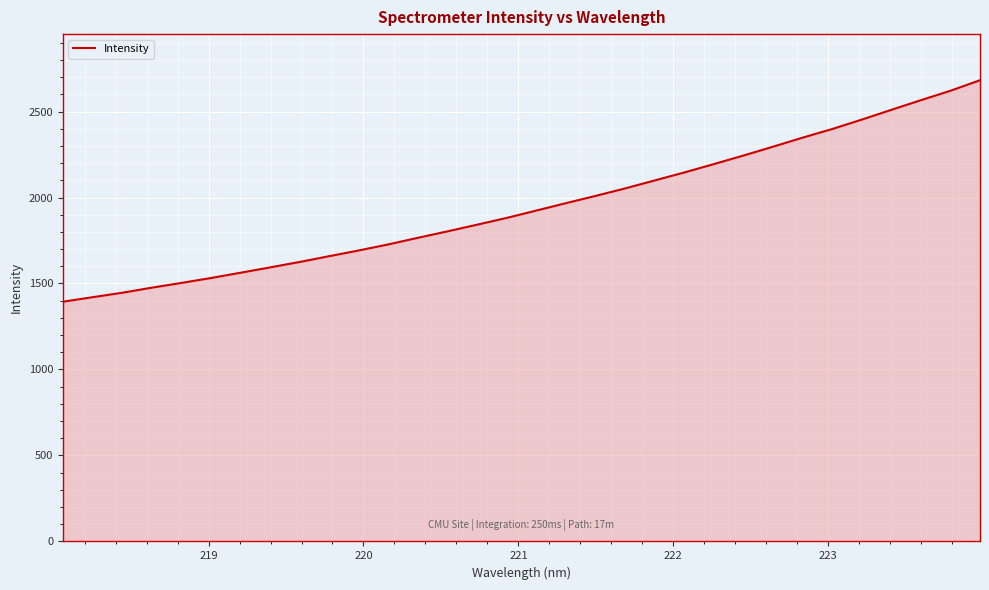

What is the minimum value shown in the chart?

1394.0